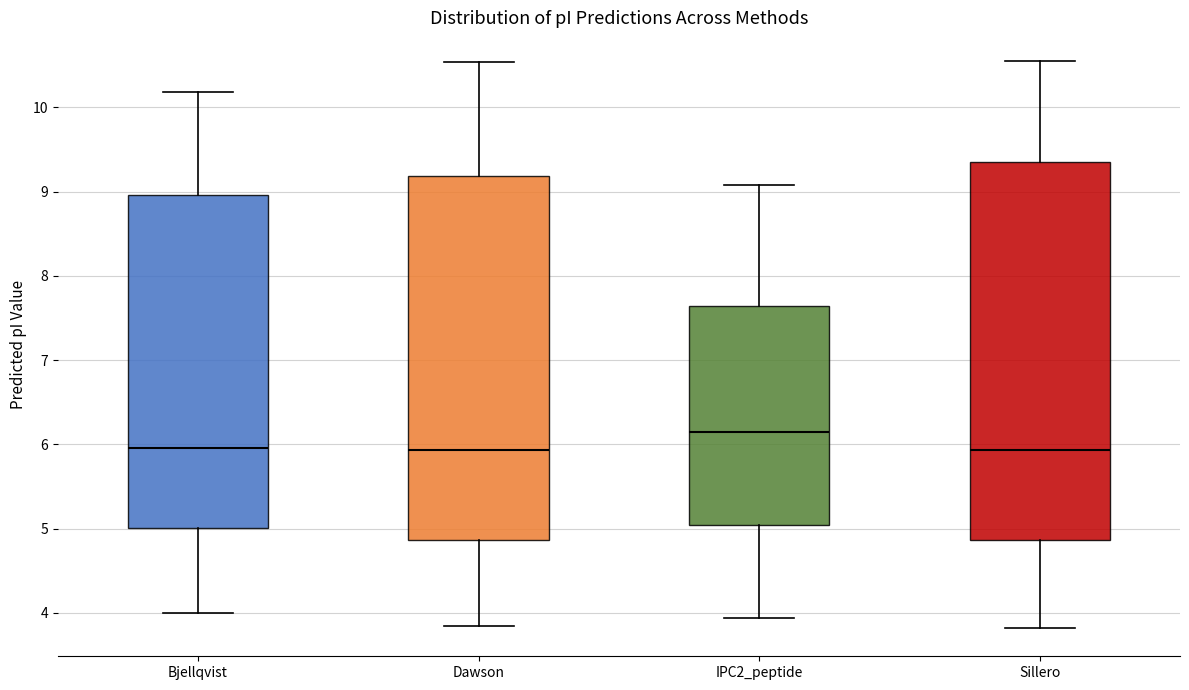

Reading left to right, read every box against the y-axis: the position of its median line, the range the box covers, and the ends of its whiskers. The values are not printed on the chart, so give them approximately, as read against the axis.

Bjellqvist: median 6.0, box 5.0 to 9.0, whiskers 4.0 to 10.2
Dawson: median 5.9, box 4.9 to 9.2, whiskers 3.8 to 10.5
IPC2_peptide: median 6.1, box 5.0 to 7.6, whiskers 3.9 to 9.1
Sillero: median 5.9, box 4.9 to 9.4, whiskers 3.8 to 10.6